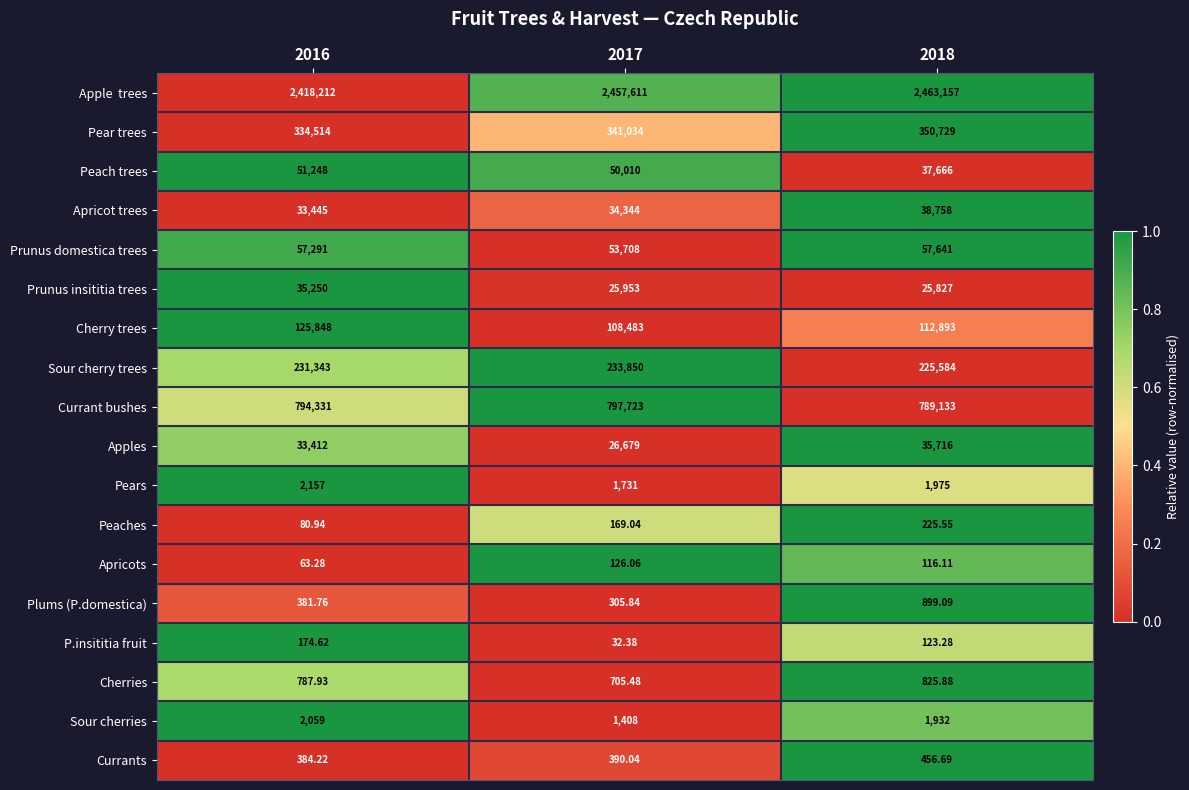

Which series has the largest range (max minus min)?

Apple trees